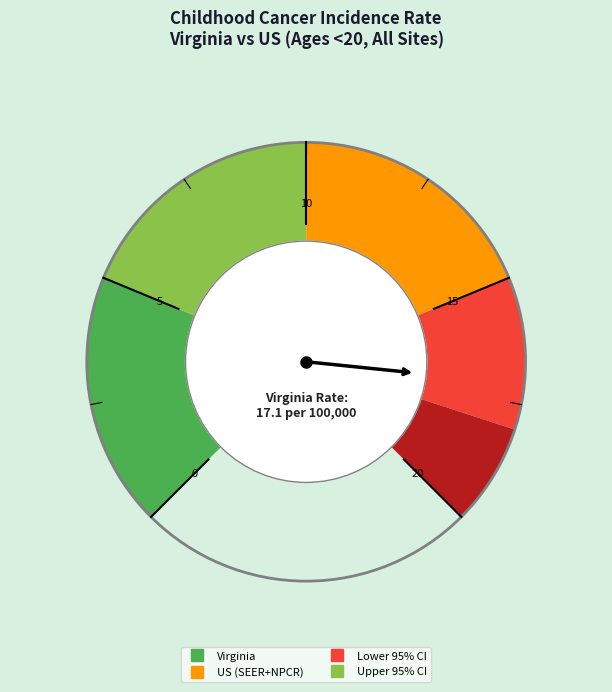

Between Lower 95% CI and Upper 95% CI, which is larger?

Upper 95% CI